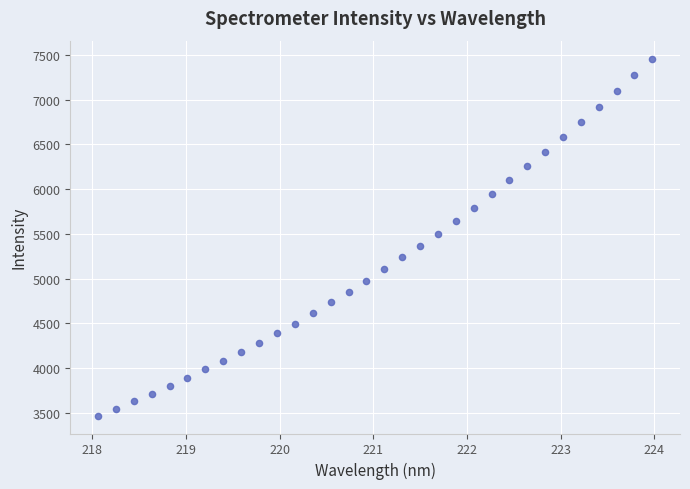

What is the range of Y values (max minus min)?

3992.2